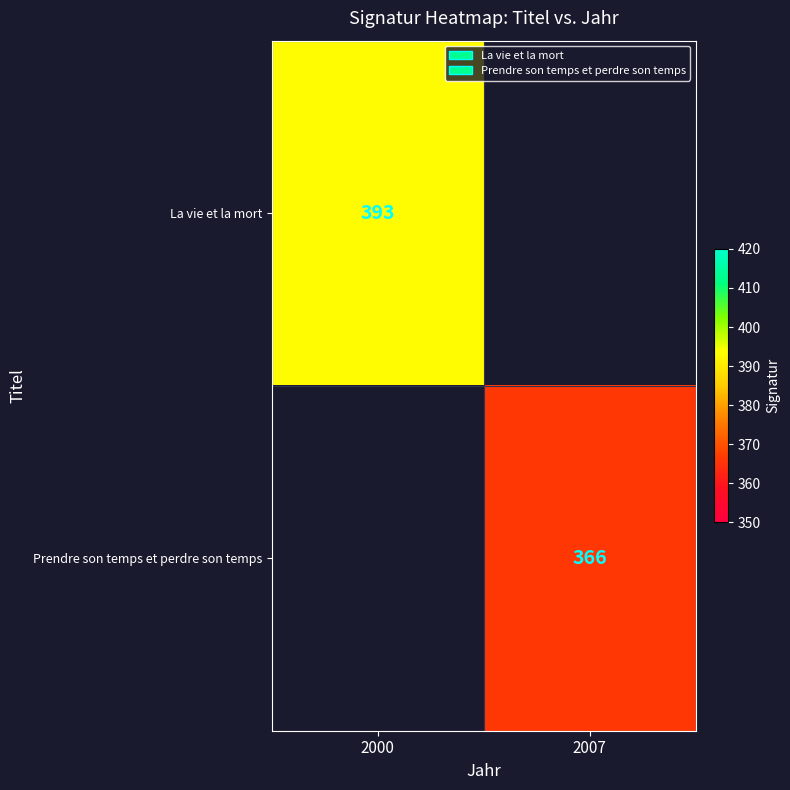

The Prendre son temps et perdre son temps series shows 245 at 2007. True or false?

False